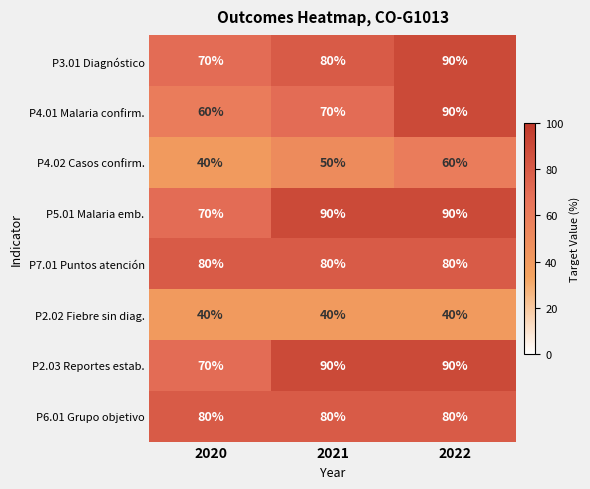

At which label is P4.01 Malaria confirm. closest to 75?

2021